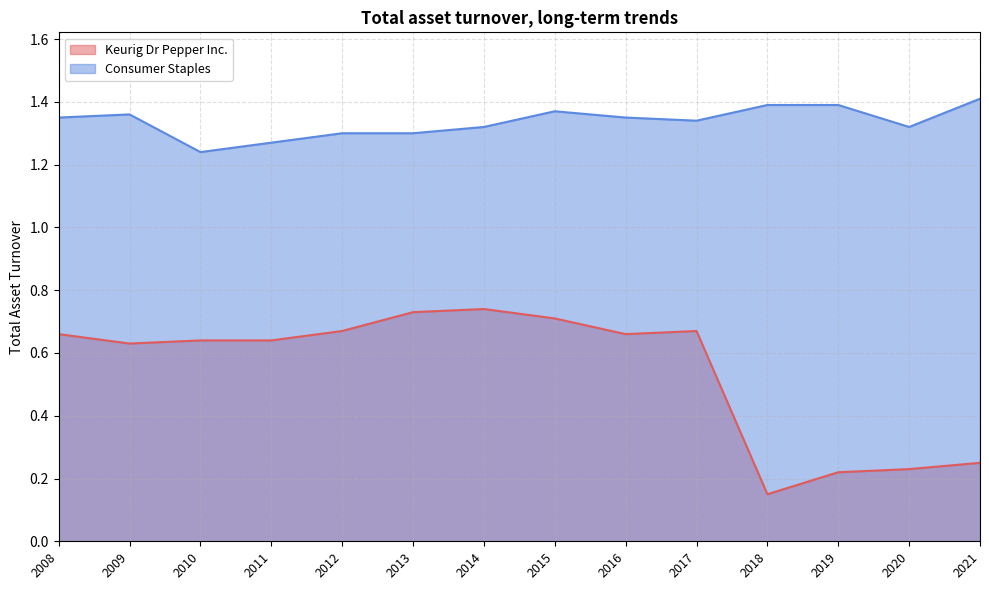

Read the Consumer Staples value at 2021.

1.4